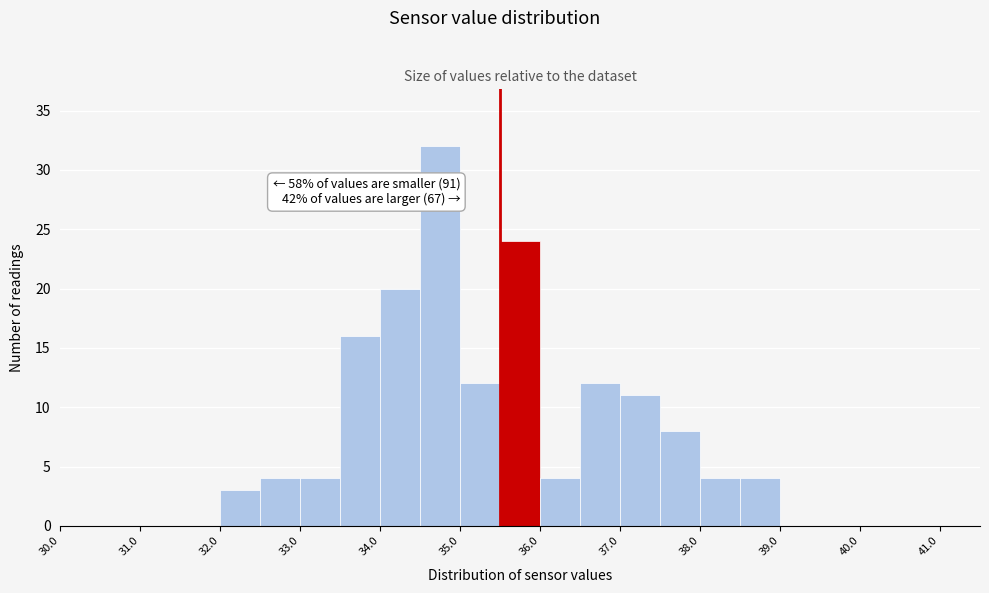

Which range on the x-axis has the tallest bar?

34.5 to 35.0